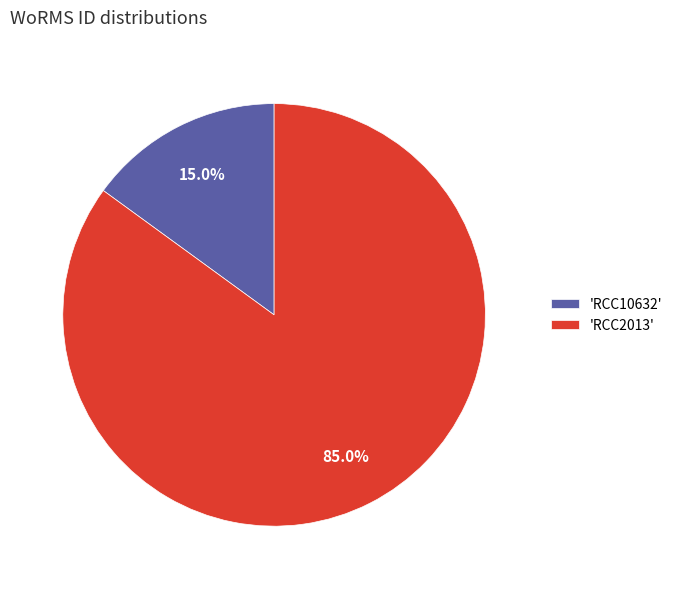

Between 'RCC10632' and 'RCC2013', which is larger?

'RCC2013'